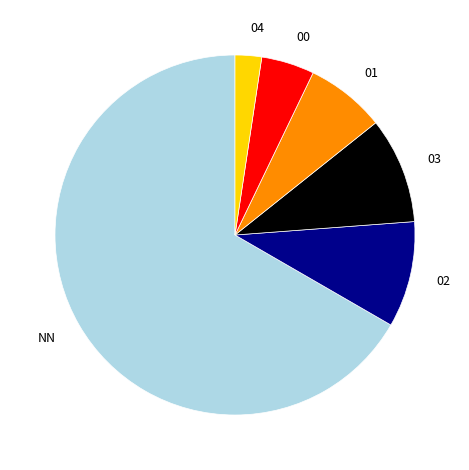

Which has a higher value, 02 or NN?

NN